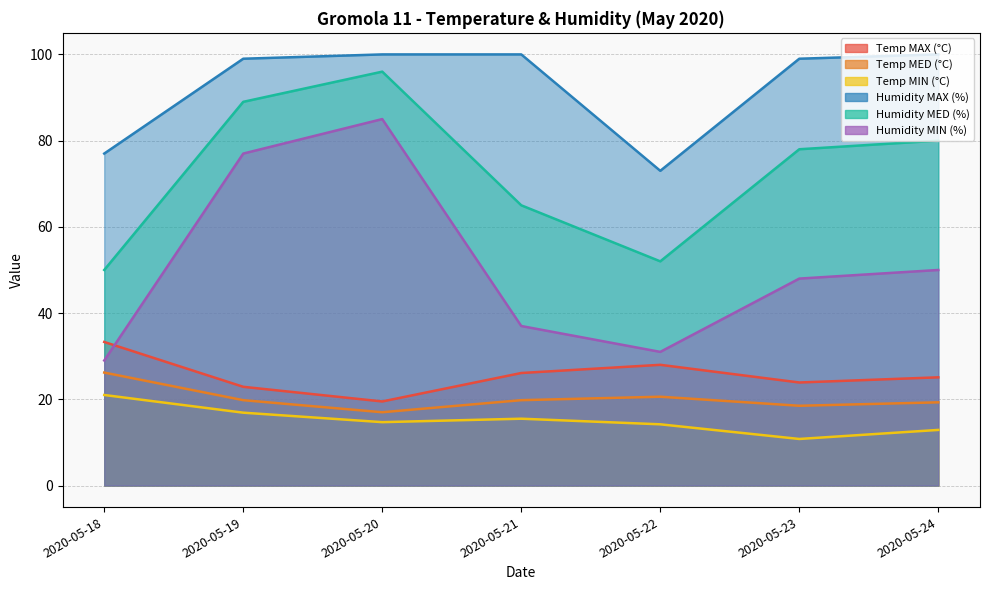

What is the highest value of the Temp MIN (°C) series?

21.0